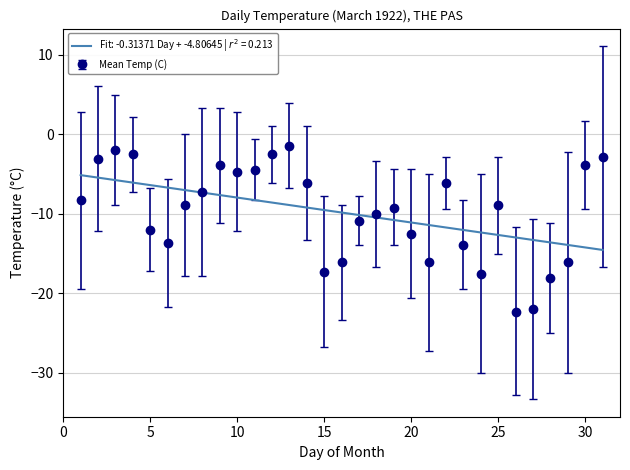

Which series has the largest range (max minus min)?

Mean Temp (C)